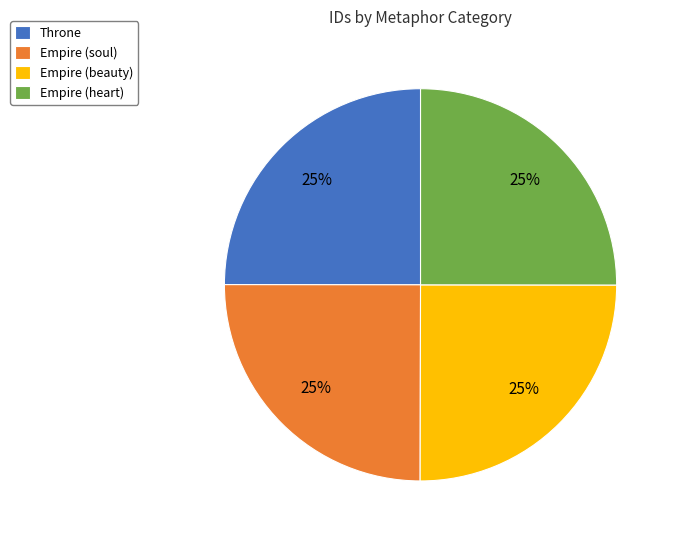

To the nearest percent, what portion does Empire (soul) represent?

25%